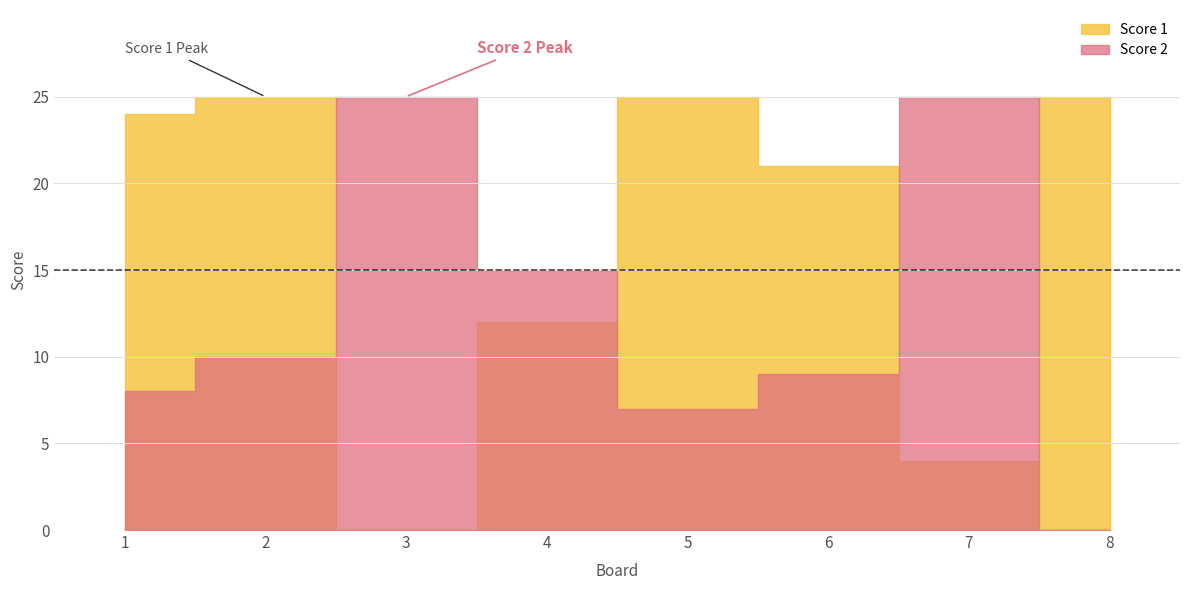

Which series has the largest total across all categories?

Score 1